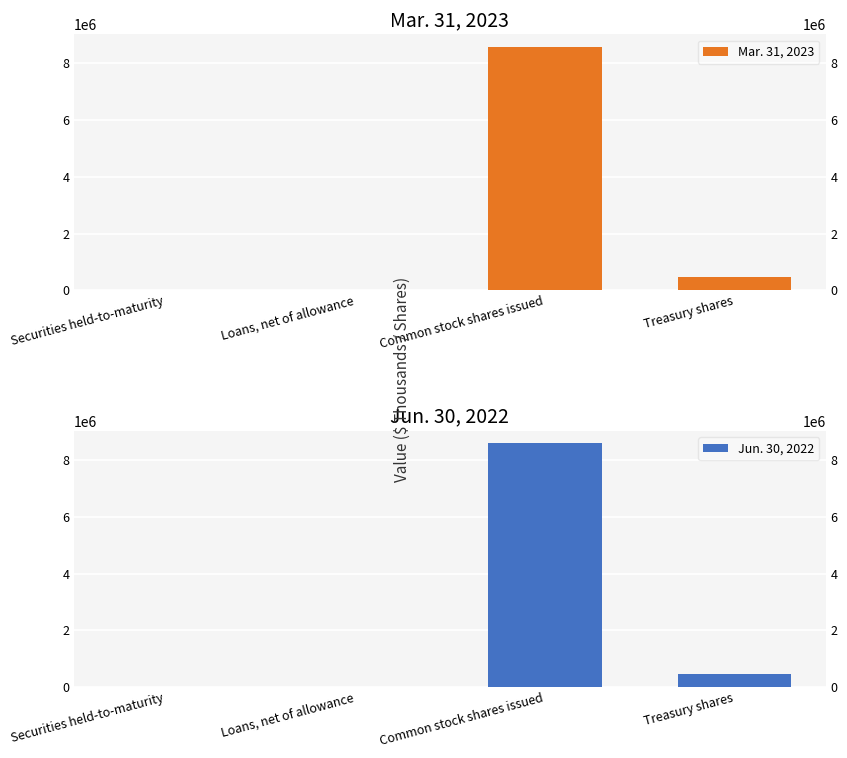

At which label does Mar. 31, 2023 reach its minimum?

Securities held-to-maturity